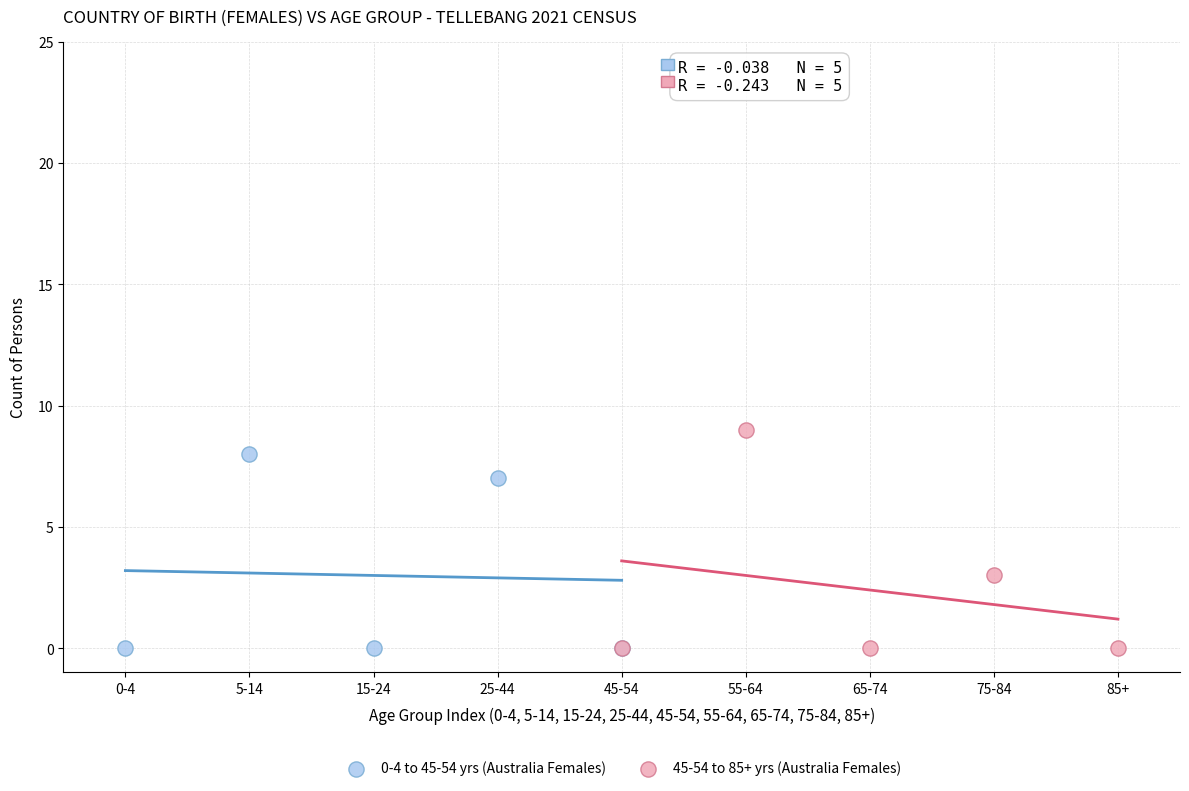

Which series reaches the maximum Y coordinate?

45-54 to 85+ yrs (Australia Females)